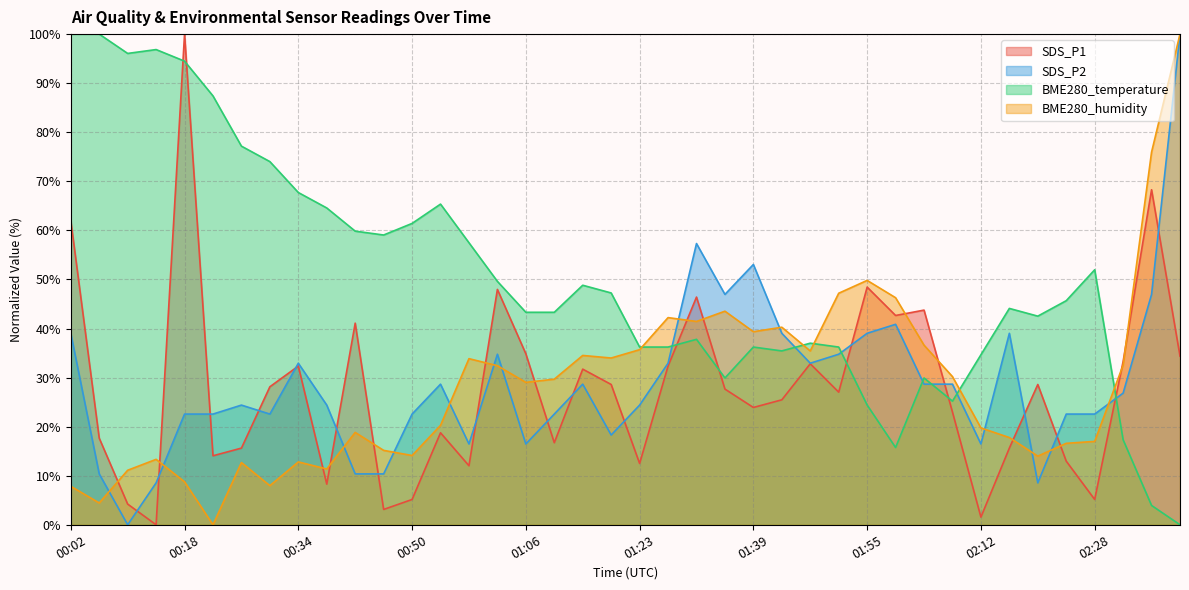

What is the label of the 8th point from the left?

00:30